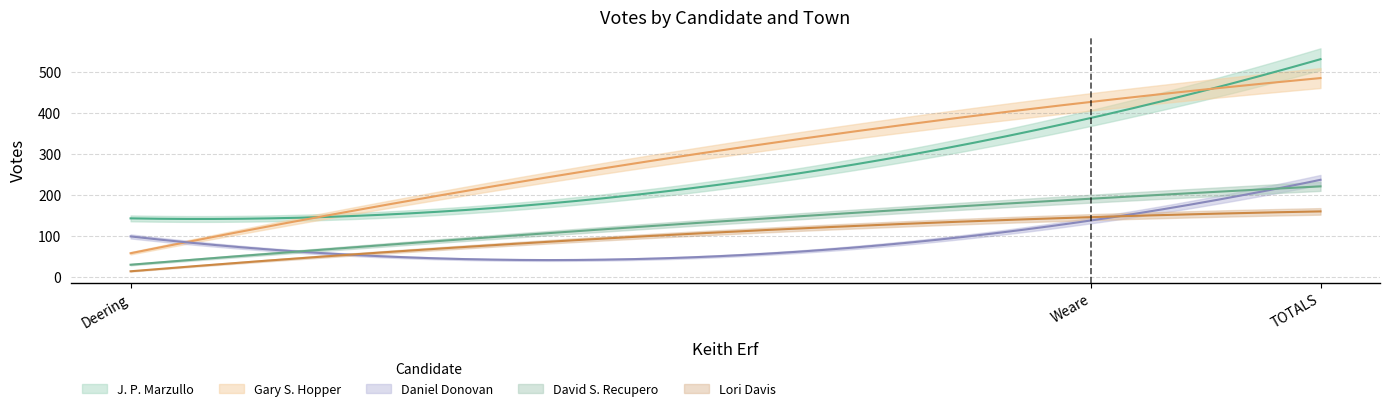

What are all the series names shown in the legend?

J. P. Marzullo, Gary S. Hopper, Daniel Donovan, David S. Recupero, Lori Davis